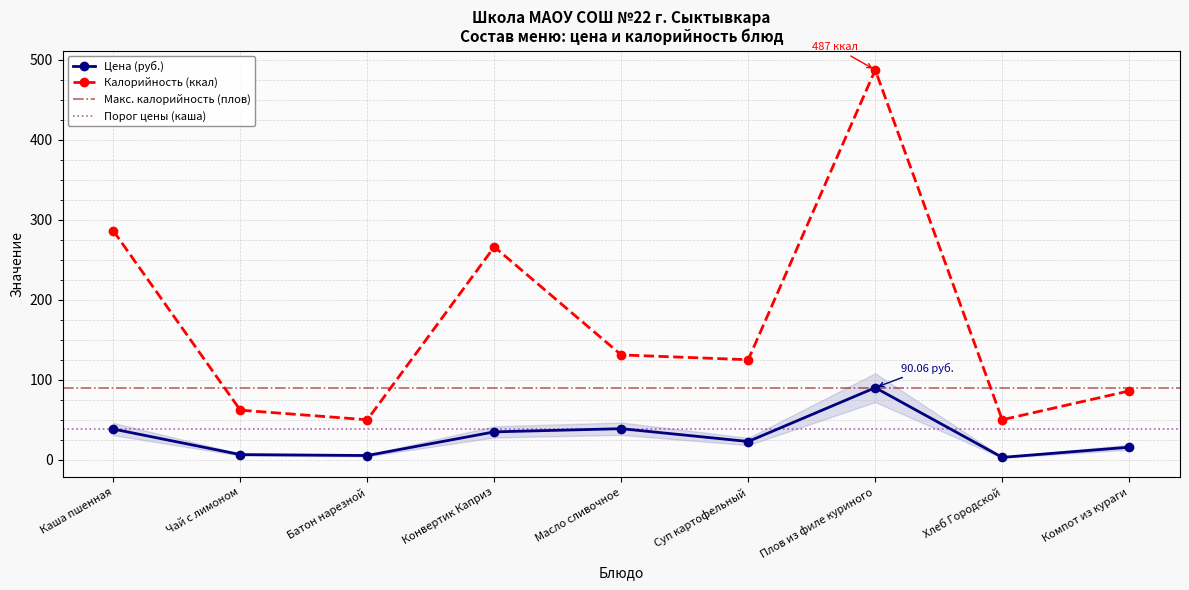

True or false: Цена (руб.) has a value of 15.7 at Компот из кураги.

True